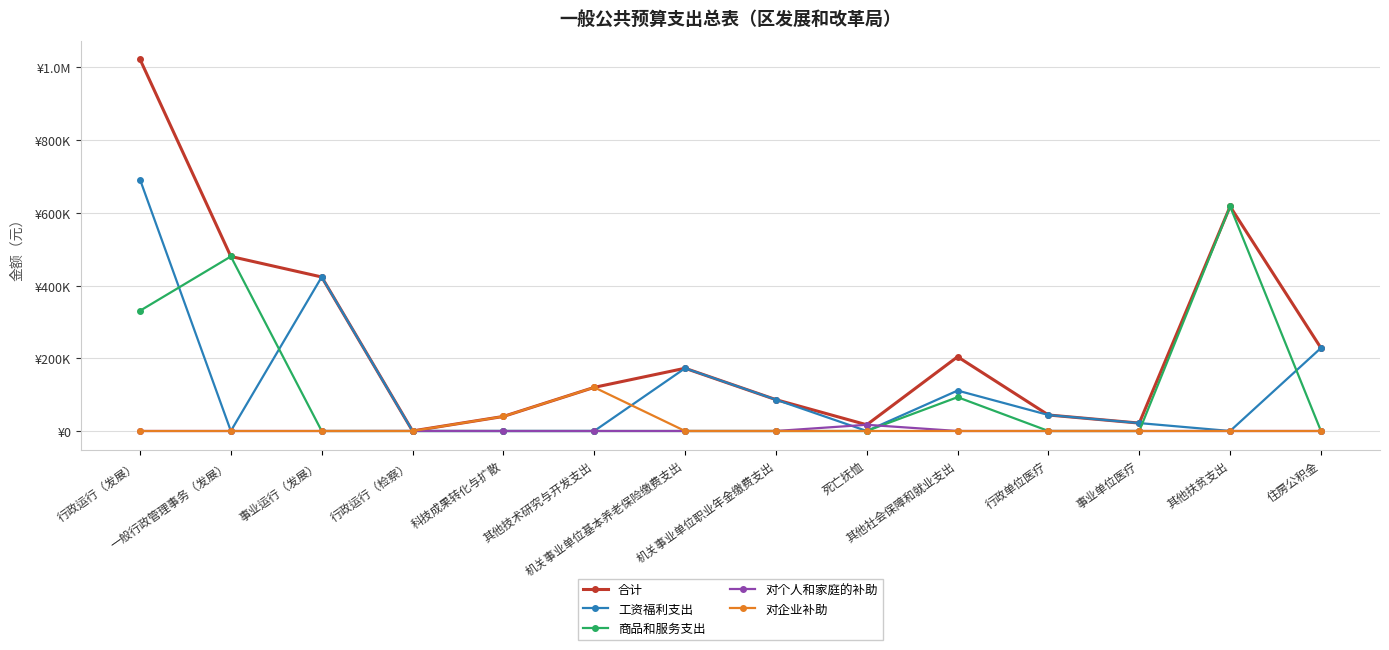

Does the chart have visible grid lines?

Yes